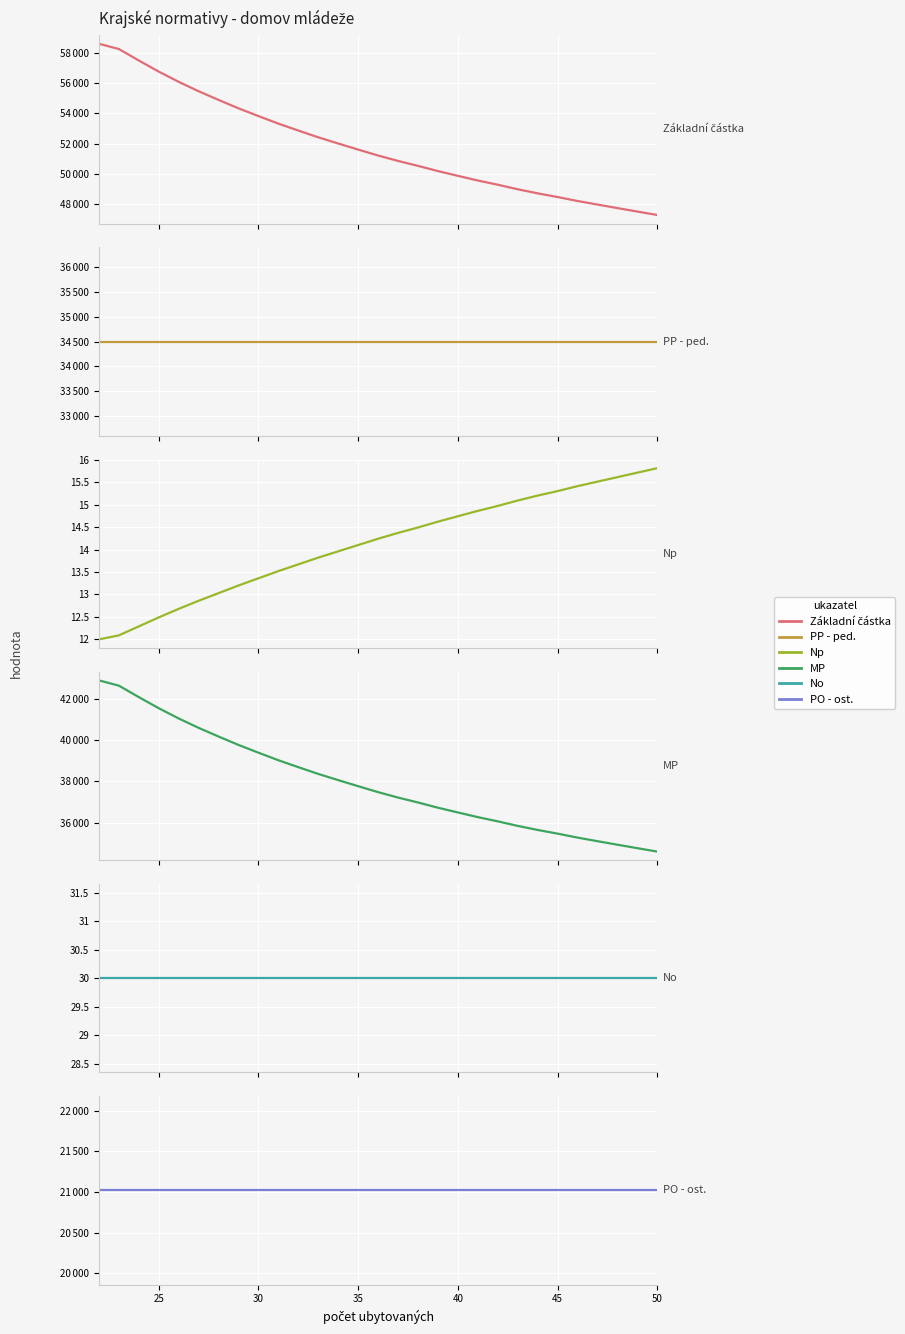

Reading left to right, what are all the values shown in this chart?

Základní částka: 58587.0	58238.0	57480.0	56746.0	56071.0	55449.0	54878.0	54321.0	53811.0	53312.0	52855.0	52408.0	51999.0	51599.0	51206.0	50849.0	50524.0	50179.0	49865.0	49557.0	49278.0	48979.0	48709.0	48467.0	48204.0	47969.0	47736.0	47506.0	47280.0
PP - ped.: 34500.0	34500.0	34500.0	34500.0	34500.0	34500.0	34500.0	34500.0	34500.0	34500.0	34500.0	34500.0	34500.0	34500.0	34500.0	34500.0	34500.0	34500.0	34500.0	34500.0	34500.0	34500.0	34500.0	34500.0	34500.0	34500.0	34500.0	34500.0	34500.0
Np: 12.0	12.1	12.3	12.5	12.7	12.9	13.0	13.2	13.4	13.5	13.7	13.8	14.0	14.1	14.2	14.4	14.5	14.6	14.7	14.9	15.0	15.1	15.2	15.3	15.4	15.5	15.6	15.7	15.8
MP: 42908.0	42651.0	42094.0	41555.0	41058.0	40601.0	40181.0	39772.0	39396.0	39029.0	38693.0	38365.0	38064.0	37770.0	37481.0	37218.0	36979.0	36725.0	36495.0	36268.0	36063.0	35843.0	35645.0	35467.0	35274.0	35100.0	34929.0	34761.0	34594.0
No: 30.0	30.0	30.0	30.0	30.0	30.0	30.0	30.0	30.0	30.0	30.0	30.0	30.0	30.0	30.0	30.0	30.0	30.0	30.0	30.0	30.0	30.0	30.0	30.0	30.0	30.0	30.0	30.0	30.0
PO - ost.: 21020.0	21020.0	21020.0	21020.0	21020.0	21020.0	21020.0	21020.0	21020.0	21020.0	21020.0	21020.0	21020.0	21020.0	21020.0	21020.0	21020.0	21020.0	21020.0	21020.0	21020.0	21020.0	21020.0	21020.0	21020.0	21020.0	21020.0	21020.0	21020.0